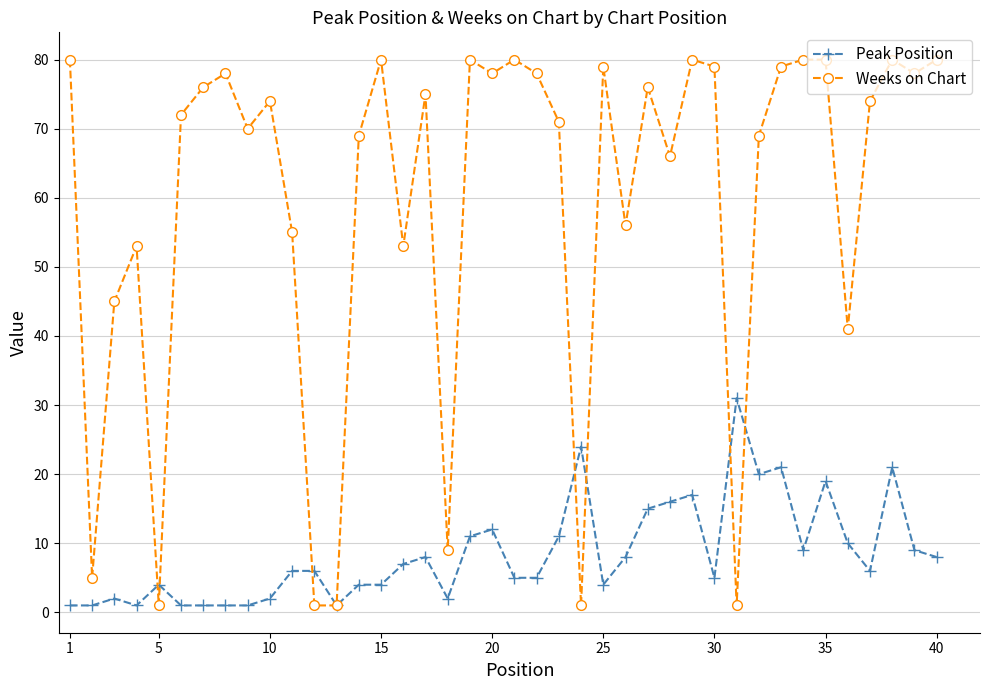

Which series has the largest total across all categories?

Weeks on Chart